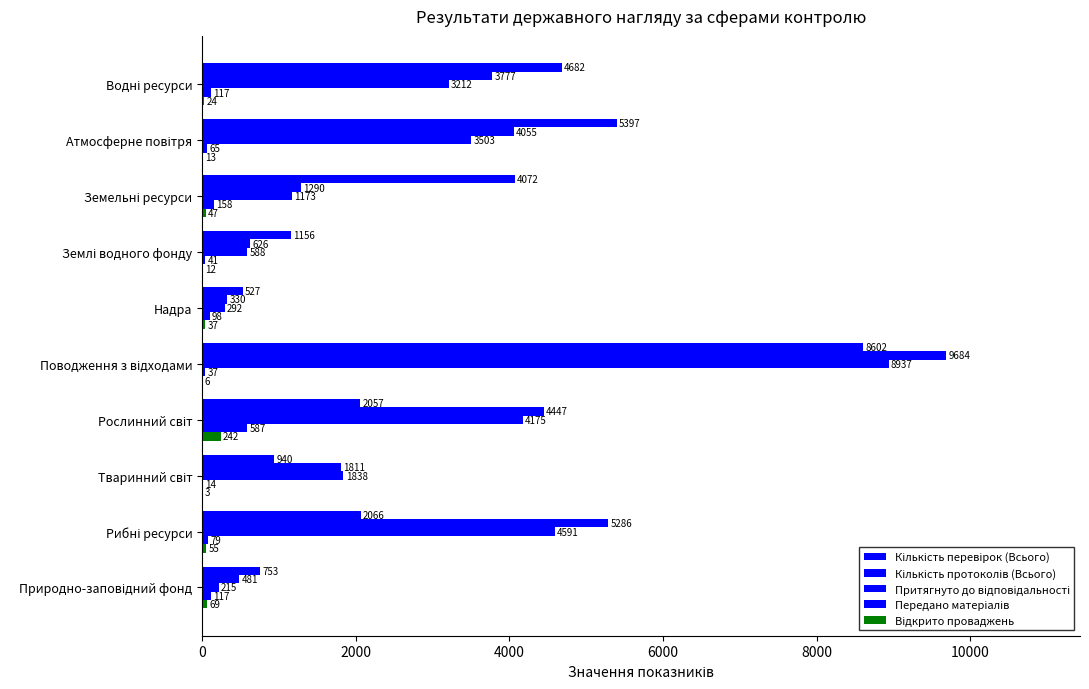

Count the number of data series in this chart.

5